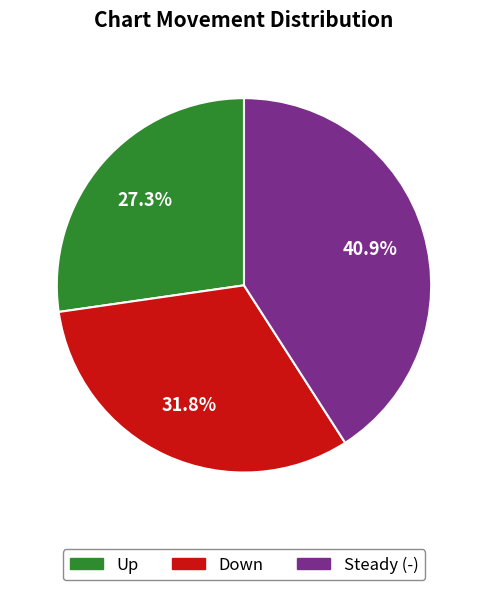

Combined, what portion of the pie is Steady (-) and Down?

72.7%